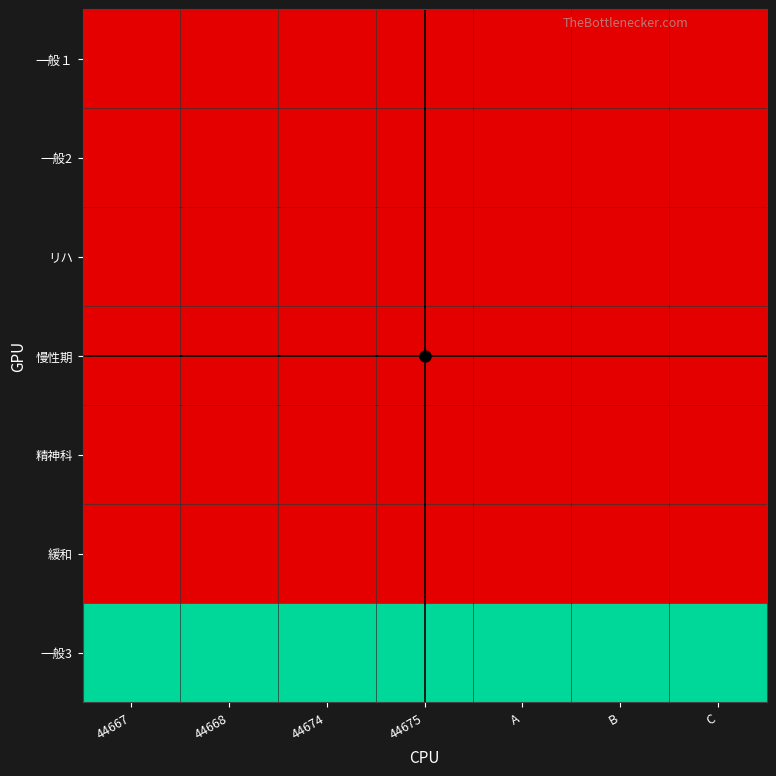

Count the number of categories in the chart.

7